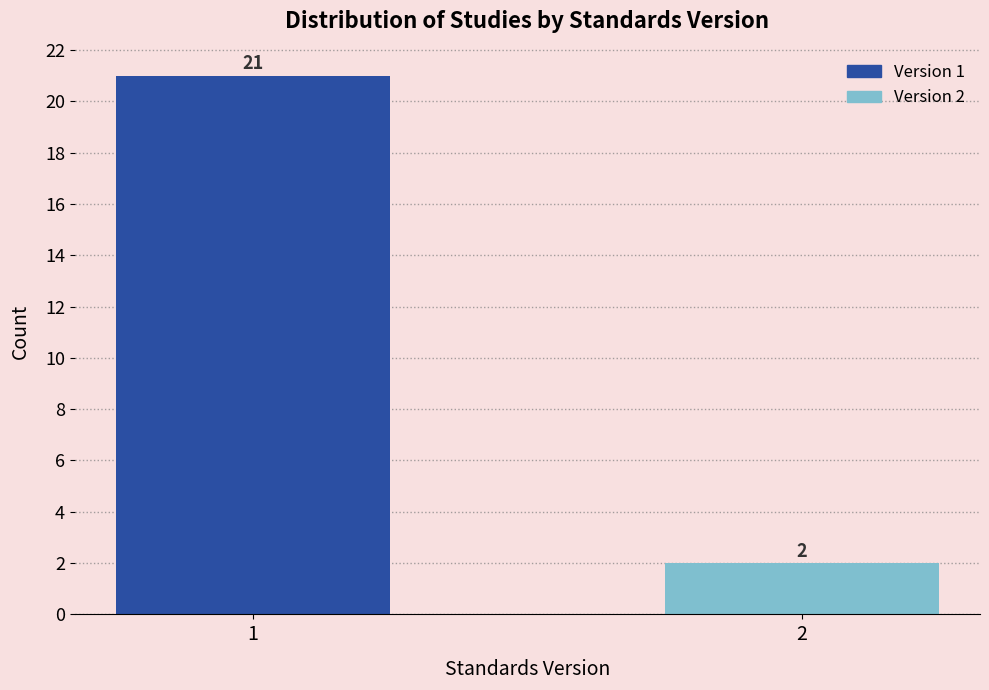

Reading left to right, list all the values displayed in this chart.

21	2